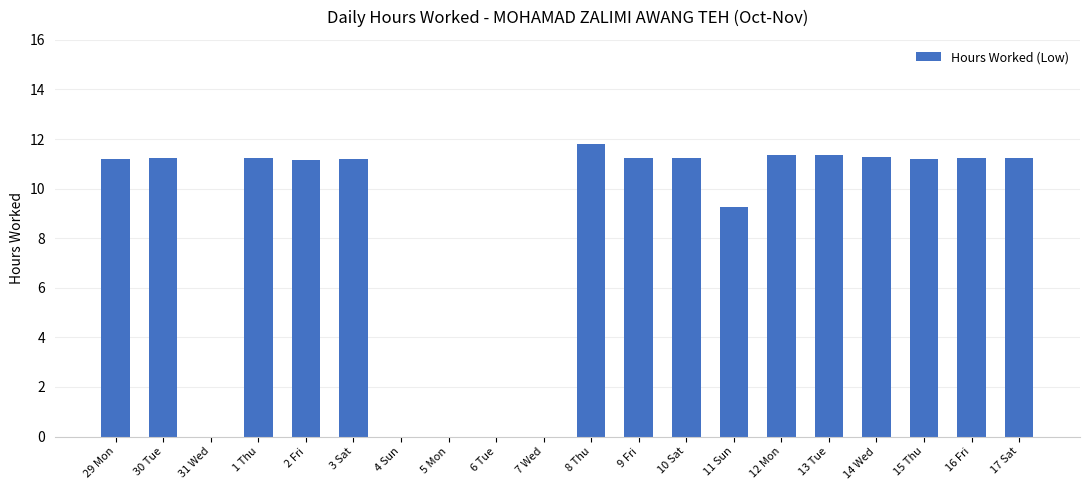

What is the sum of the values at 17 Sat and 14 Wed?

22.5